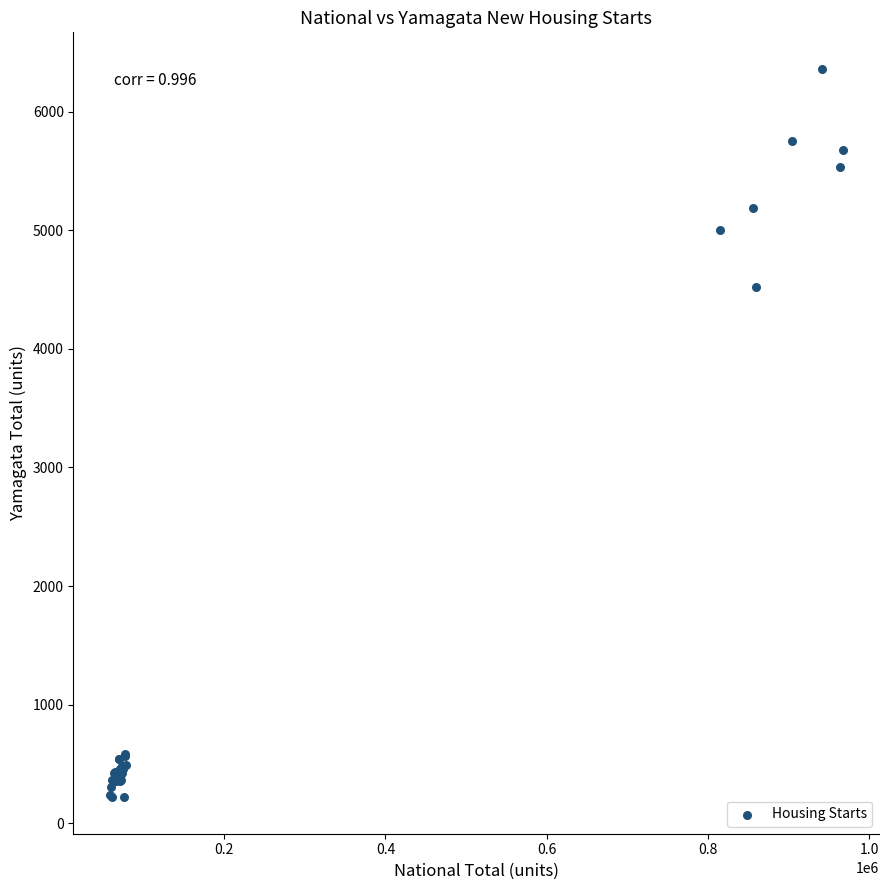

What Y value in the scatter plot is closest to 3290?

4526